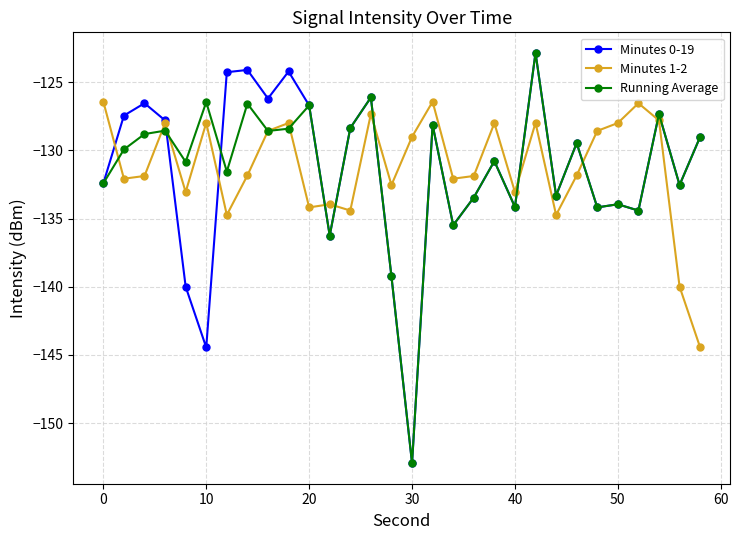

What is the highest value of the Minutes 1-2 series?

-126.4